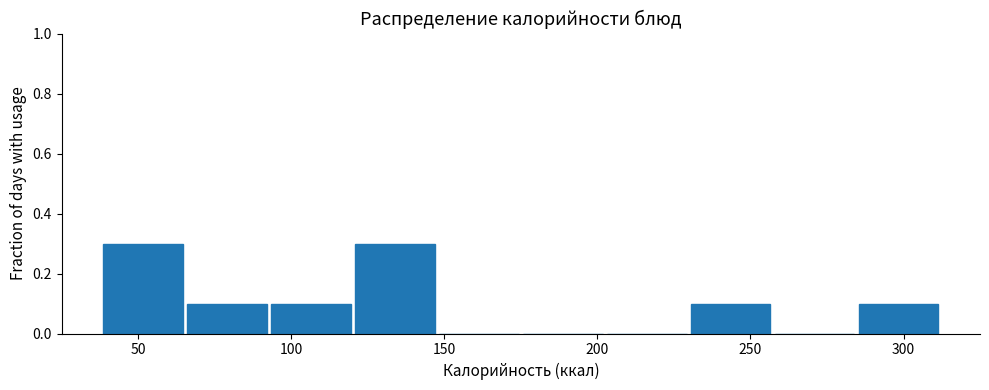

What is the height of the bar covering 230 to 255 on the x-axis? Neither the bar edges nor the heights are printed on the chart, so give them approximately, as read against the axes.

0.1